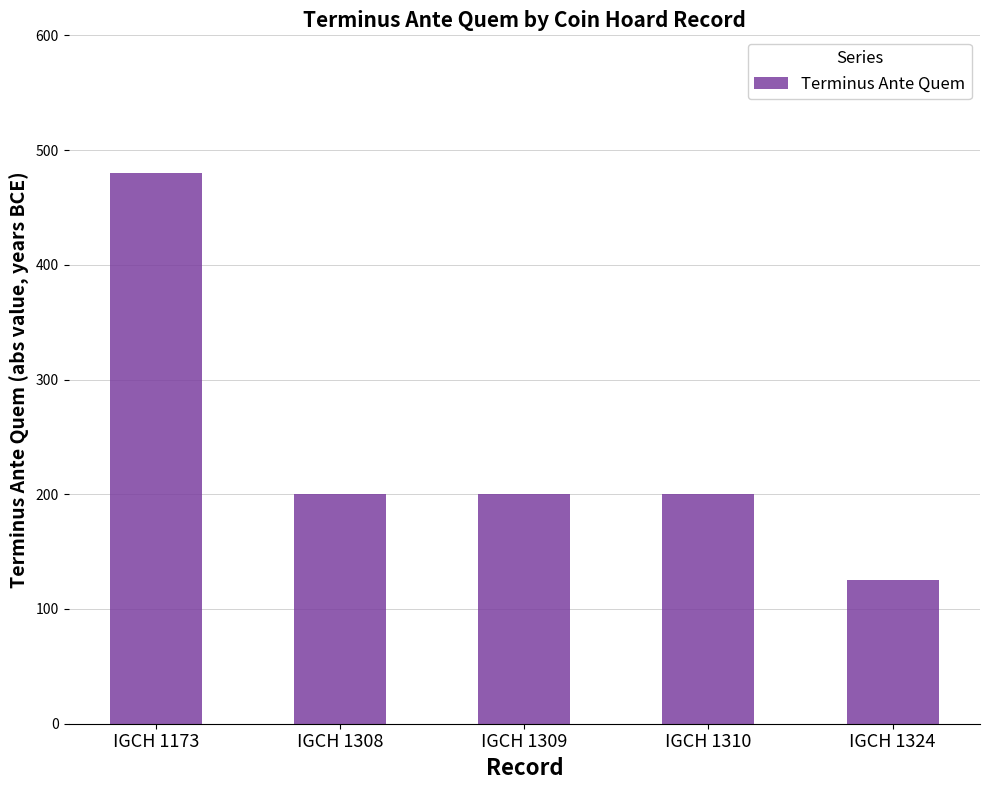

Which category has the lowest value across all series?

IGCH 1324